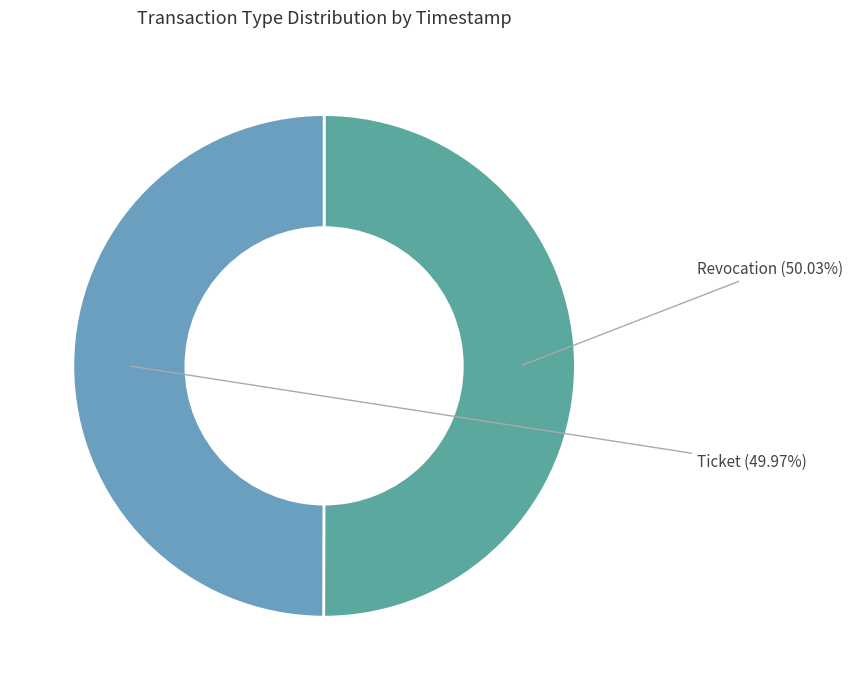

Approximately how many times larger is the value at Ticket compared to Revocation?

1.0